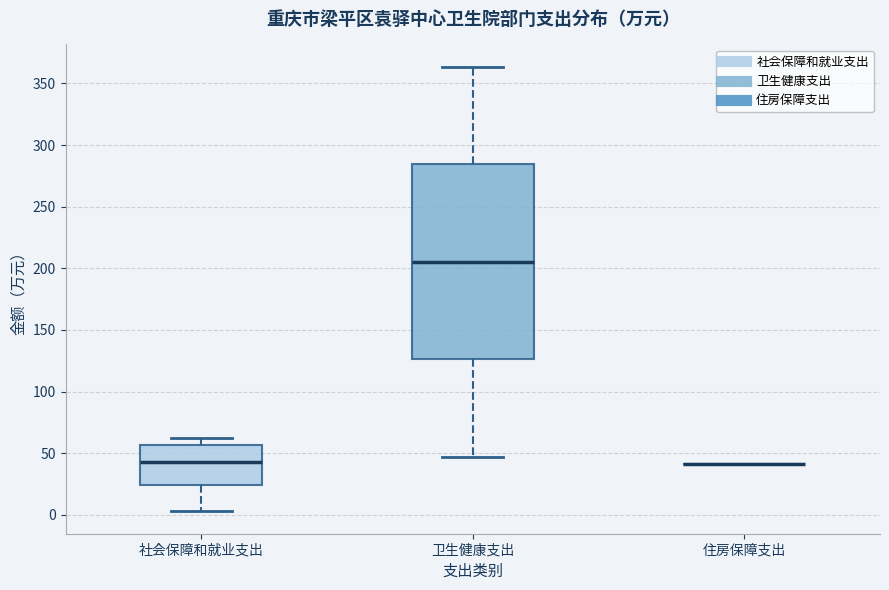

Where is the lower edge of the box for 卫生健康支出 on the y-axis? The values are not printed on the chart, so give them approximately, as read against the axis.

125